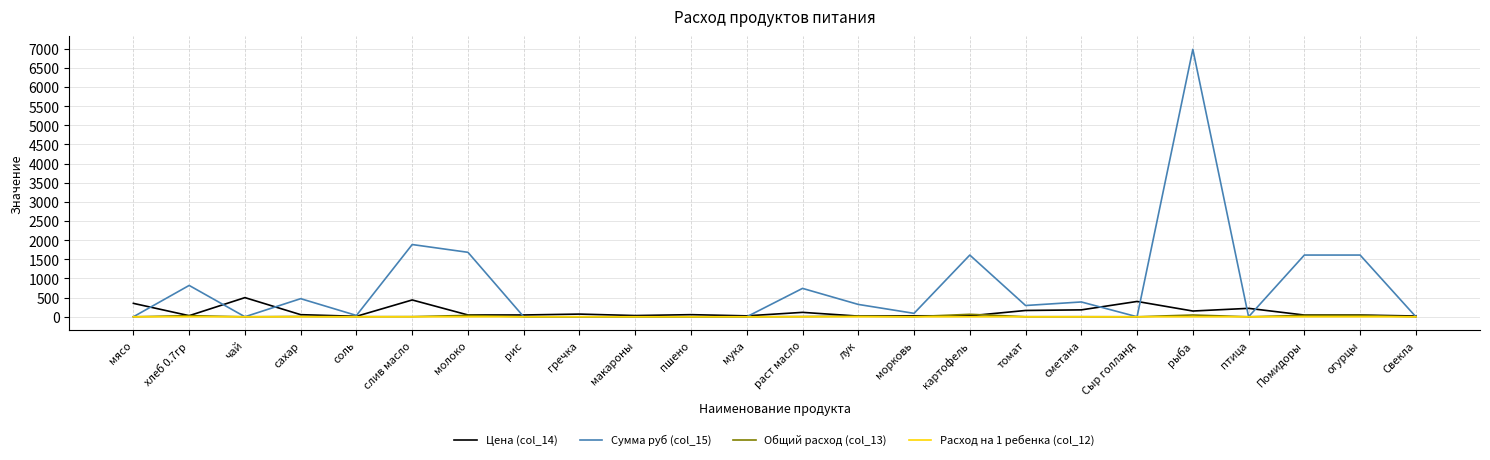

At which category is the sum across all series the highest?

рыба